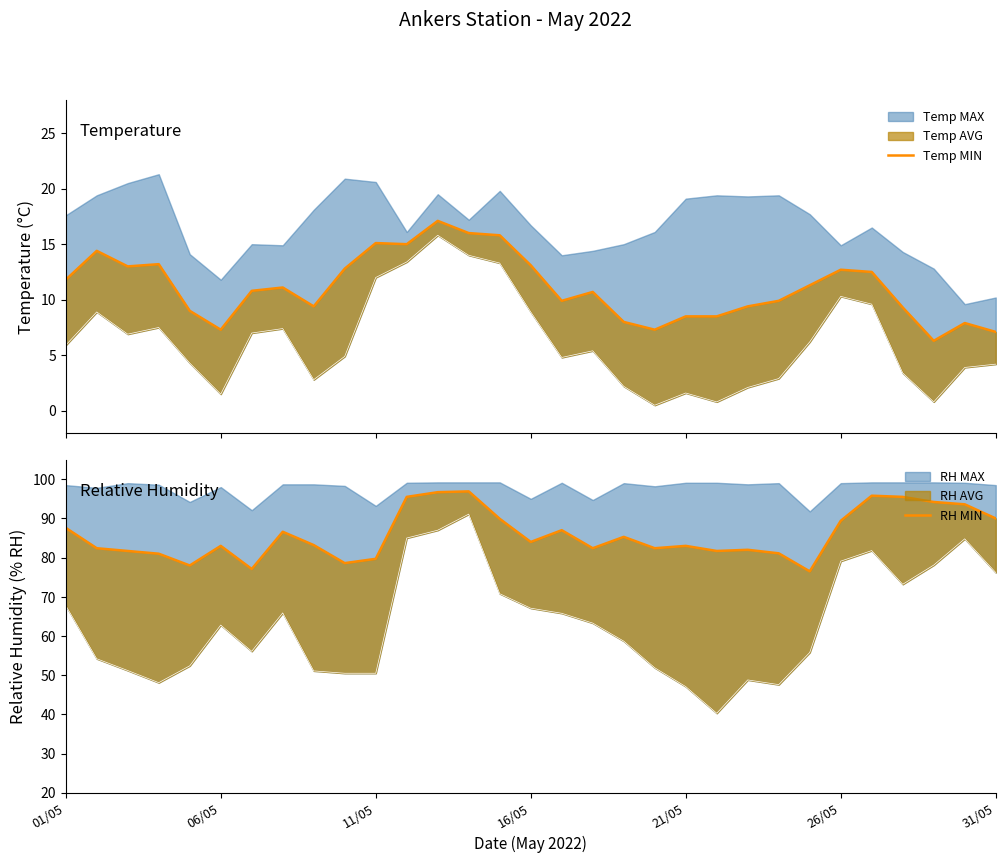

Rank the categories by RH MIN value from lowest to highest.

24, 31/05, 21/05, 9, 10, 16/05, 23, 11/05, 21, 22, 06/05, 17, 19, 26/05, 20, 8, 15, 18, 7, 16, 01/05, 25, 14, 30, 29, 28, 11, 27, 26, 12, 13